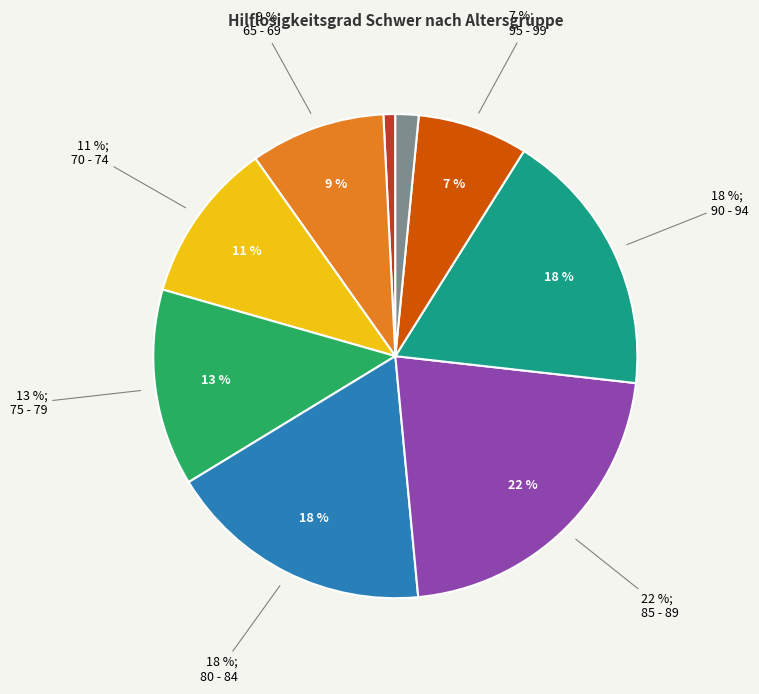

What is the largest slice in the pie chart?

85 - 89